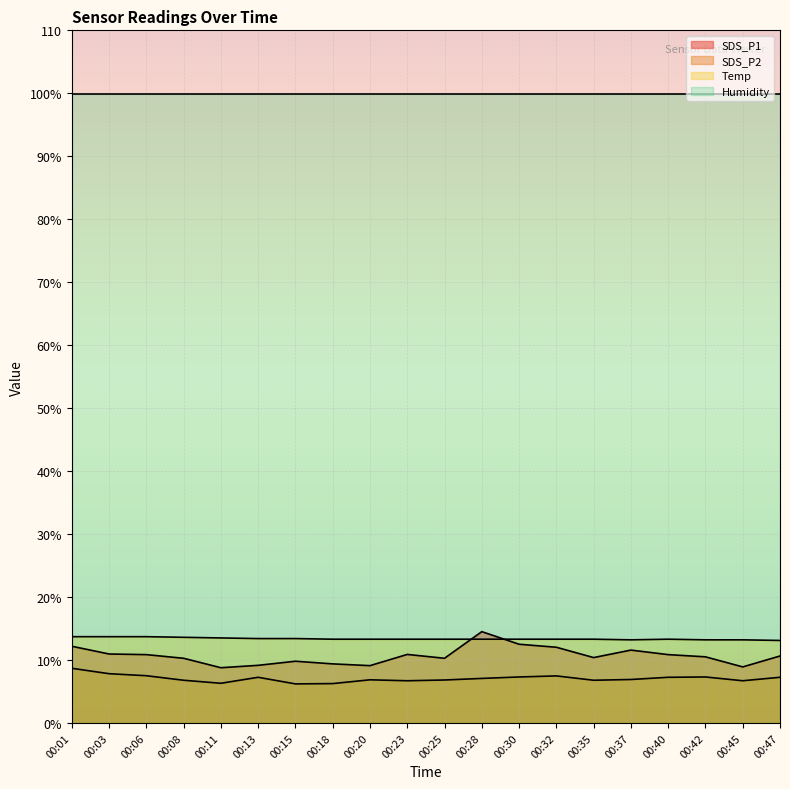

The value of Temp at 00:37 is 13.2. True or false?

True